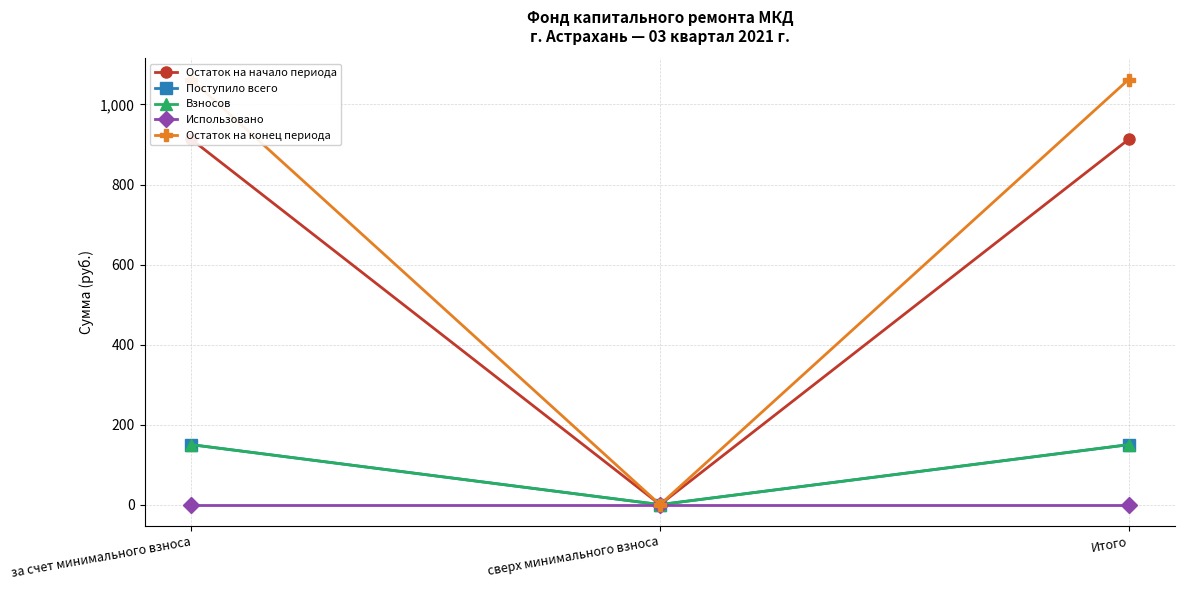

What is the approximate value of Остаток на начало периода at за счет минимального взноса?

912.6